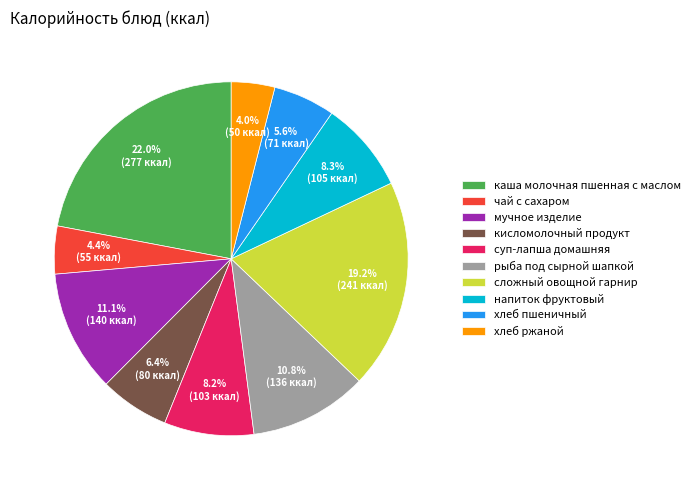

Does суп-лапша домашняя represent more than half of the total?

No